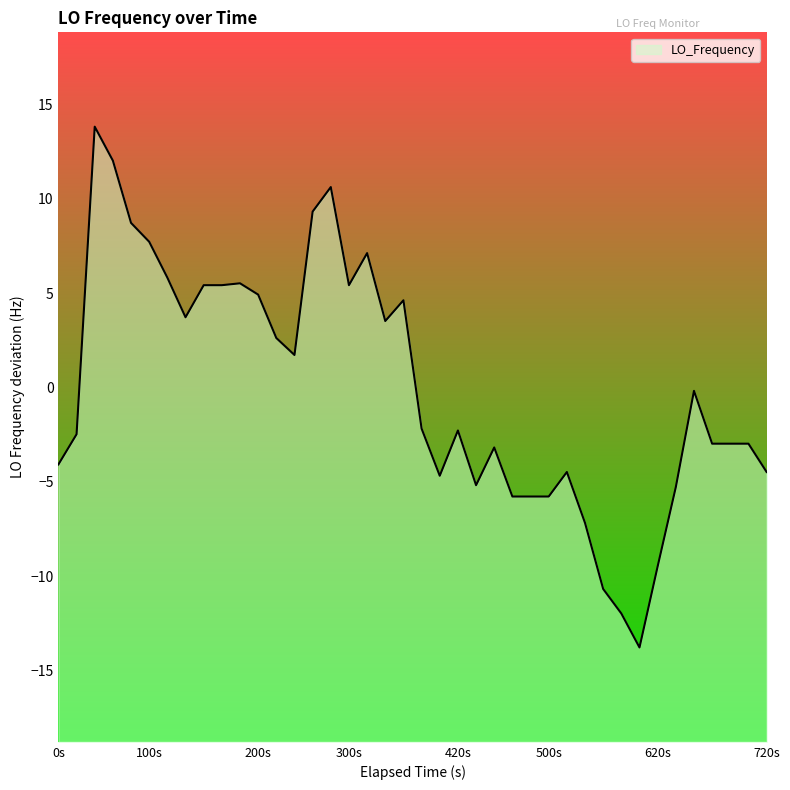

The chart shows a value of -3.7 at 27. True or false?

False